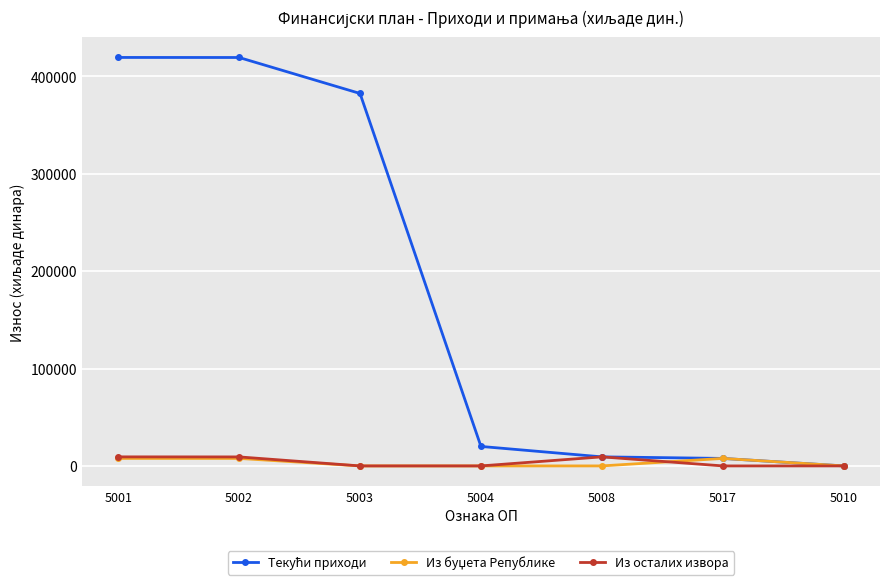

What is the maximum value shown in the chart?

419500